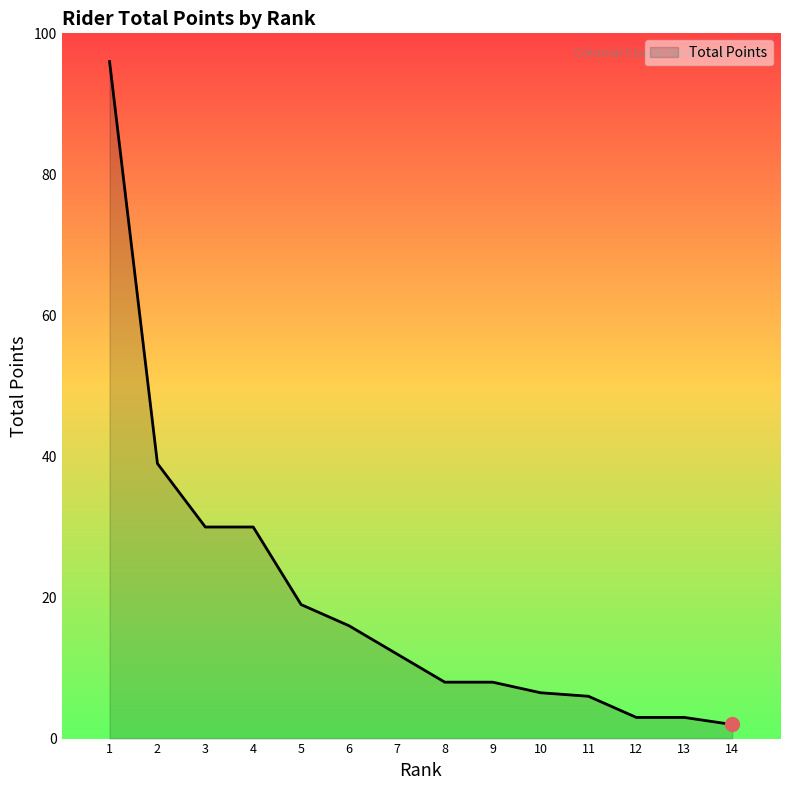

The value at 9 is 13.2. True or false?

False